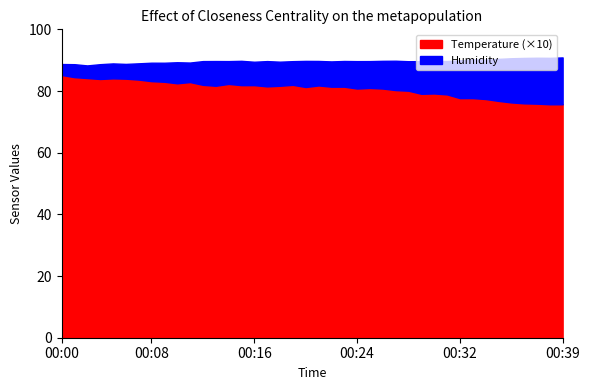

What is the maximum value for Temperature (×10)?

85.2